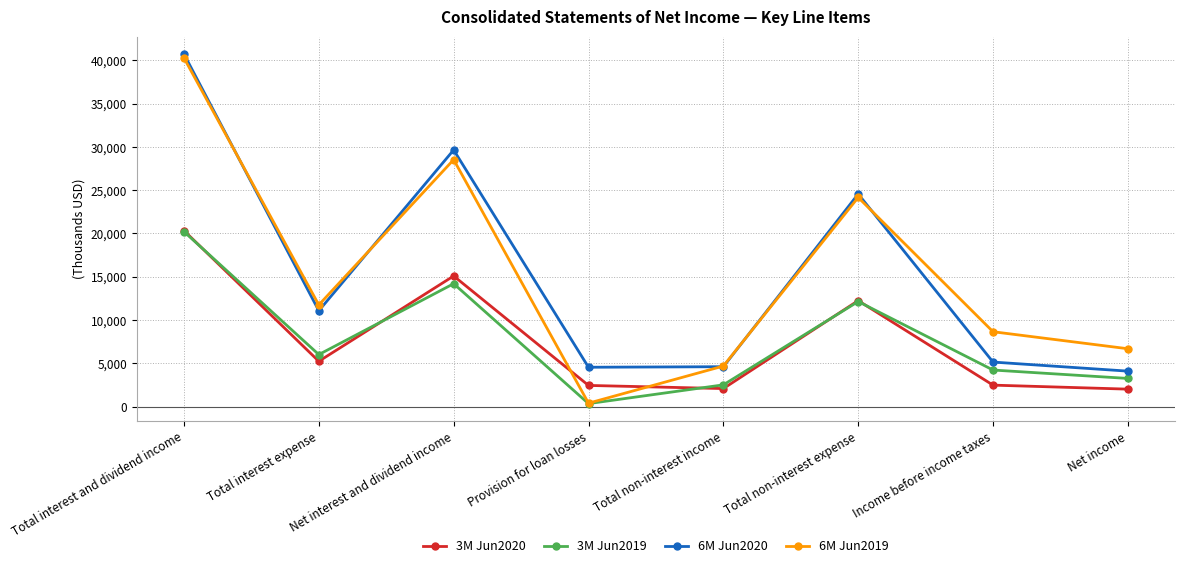

What is the maximum value shown in the chart?

40720